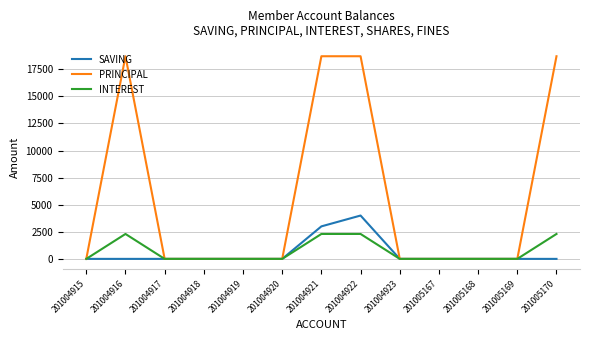

Is it true that INTEREST equals 0 at 201004918?

True